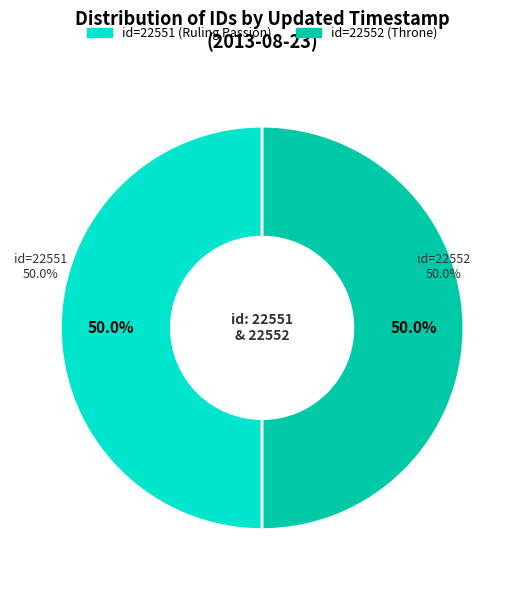

Does 2013-08-23 16:12:23 UTC represent more than half of the total?

Yes